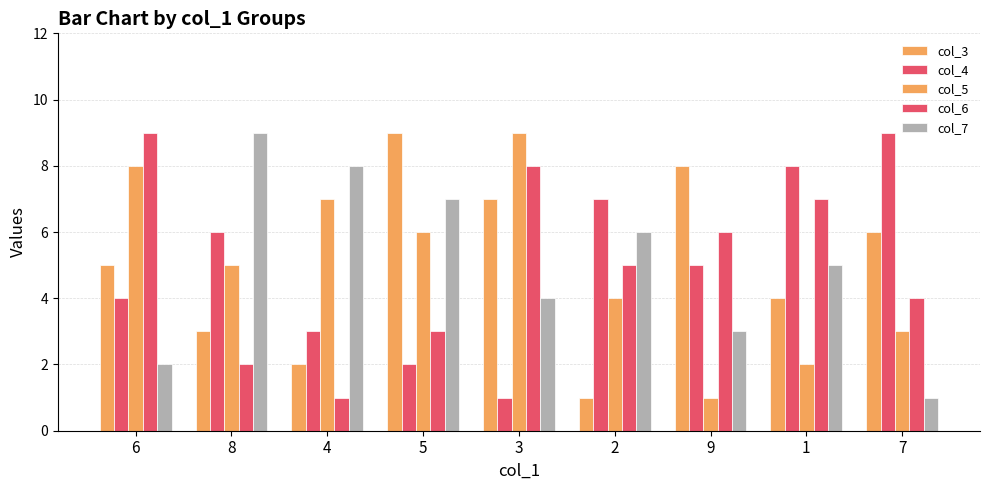

What is the sum of the col_4 values at 2 and 1?

15